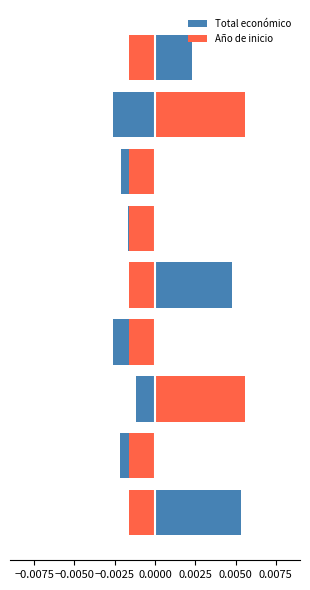

Which series has the widest spread of values?

Total económico